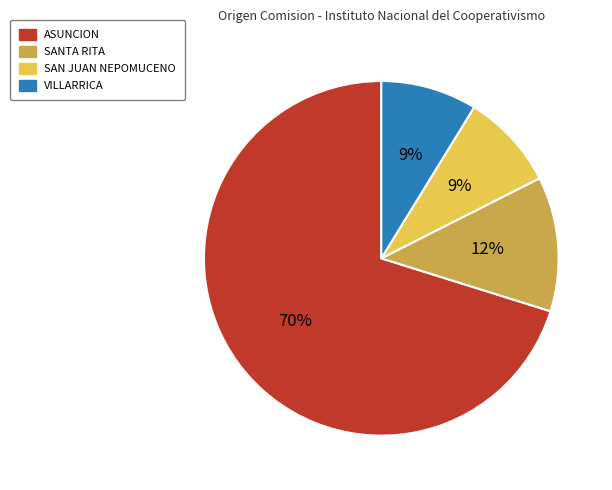

Between ASUNCION and SANTA RITA, which is larger?

ASUNCION